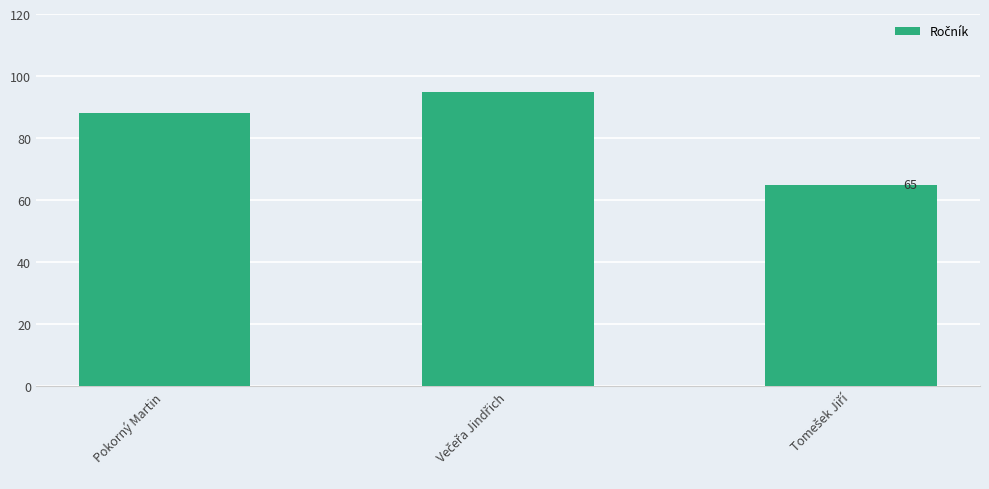

Reading left to right, list all the values displayed in this chart.

88	95	65